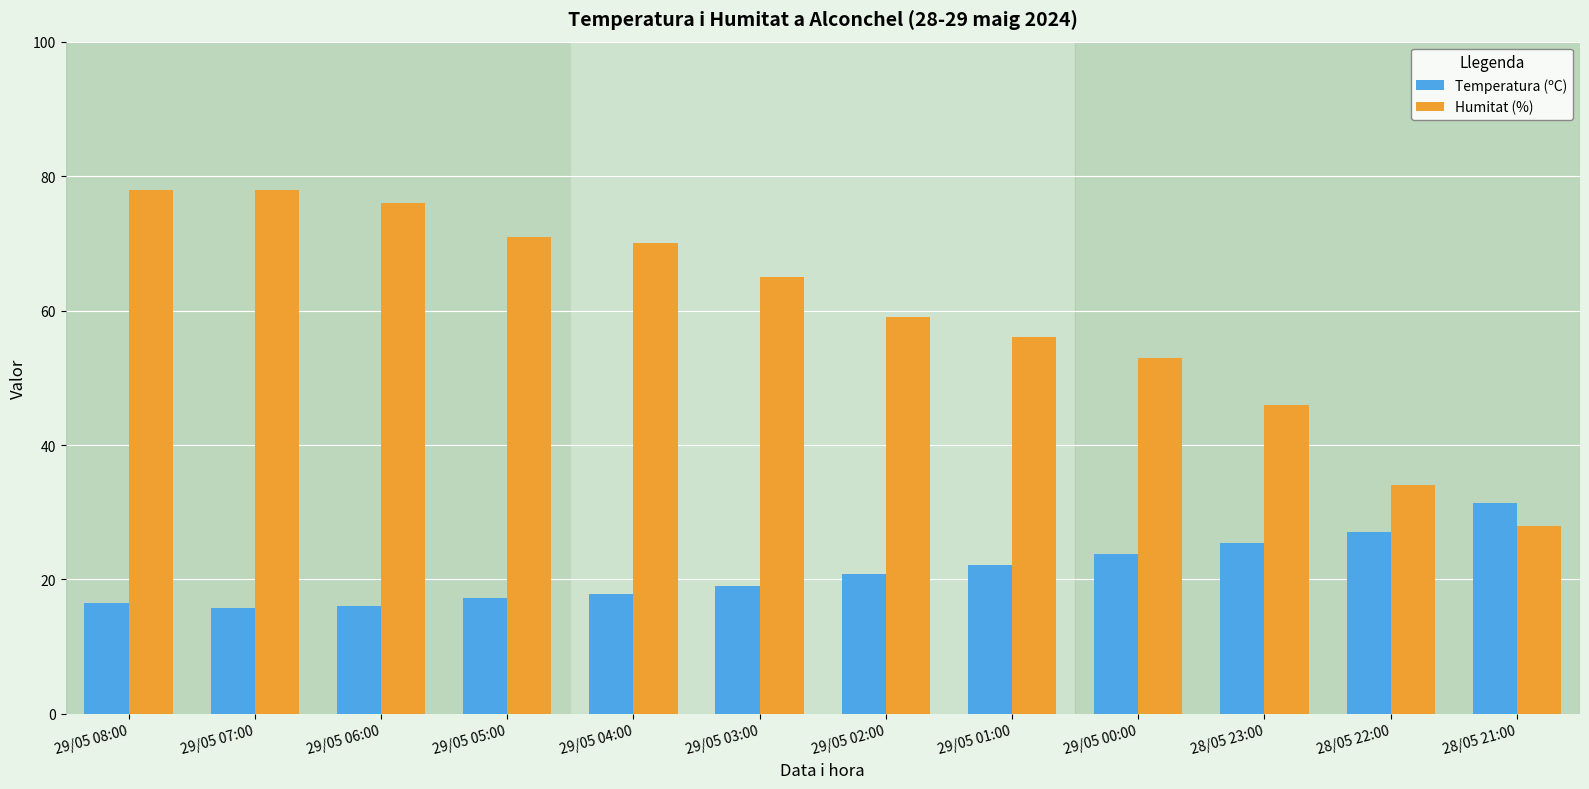

Are the bars grouped side by side (vs. stacked)?

Yes